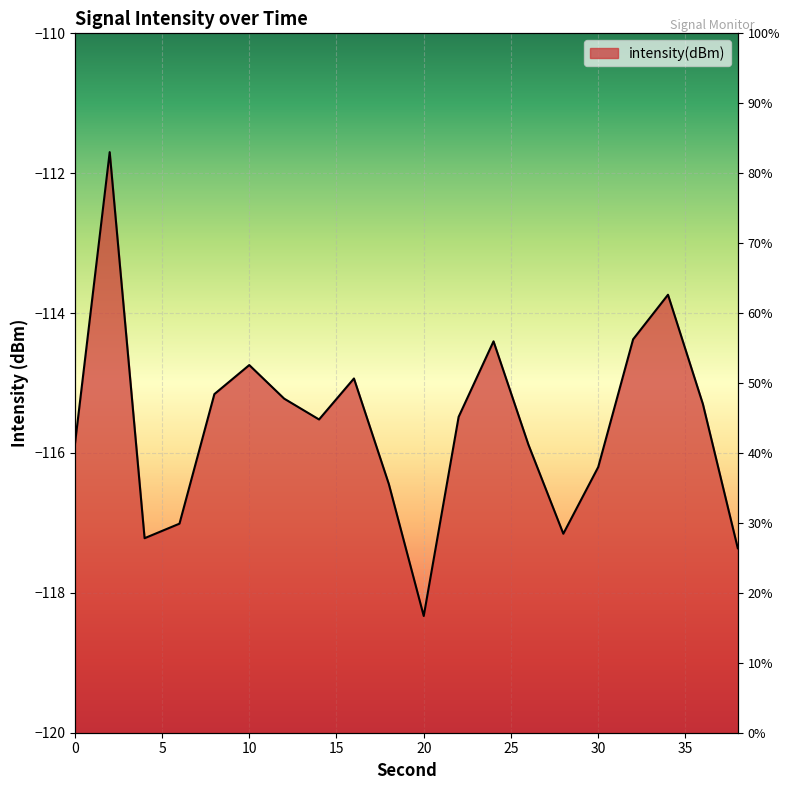

What is the greatest value displayed?

-111.7